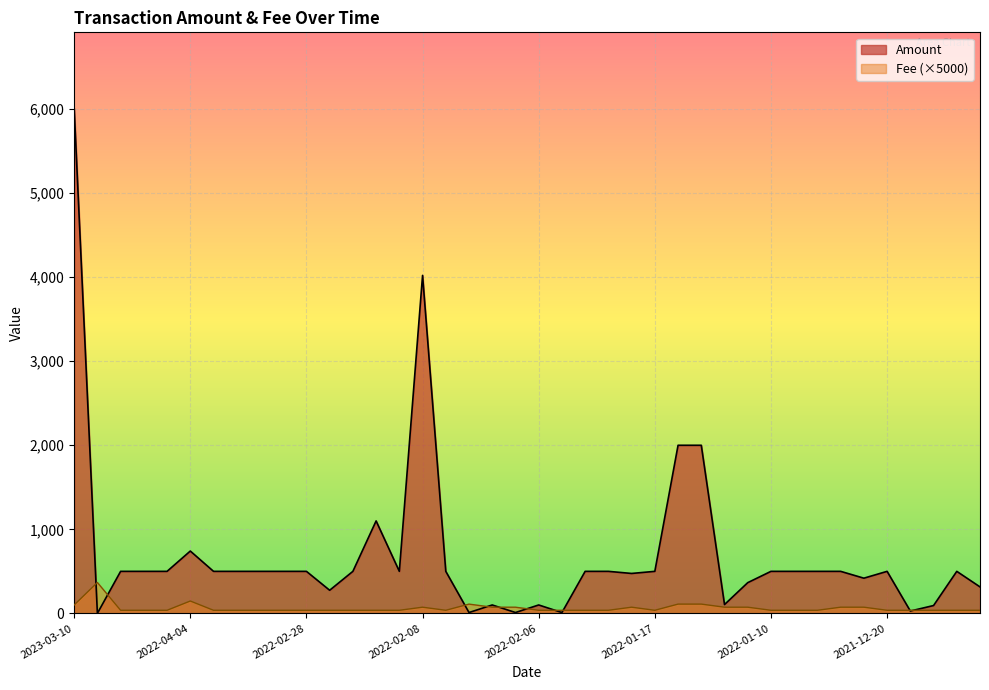

Reading right to left, list all the values displayed in this chart.

Amount: 315.0	500.0	93.3	28.0	500.0	418.8	500.0	500.0	500.0	500.0	365.6	105.0	2000.0	2000.0	500.0	475.0	500.0	500.0	10.0	100.0	10.0	100.0	10.0	500.0	4021.0	500.0	1100.0	500.0	275.0	500.0	500.0	500.0	500.0	500.0	741.6	500.0	500.0	500.0	0.0	6011.1
Fee: 36.8	36.8	36.8	36.8	36.8	73.5	73.5	36.8	36.8	36.8	73.5	73.5	110.2	110.2	36.8	73.5	36.8	36.8	36.8	36.8	73.5	73.5	110.2	36.8	73.5	36.8	36.8	36.8	36.8	36.8	36.8	36.8	36.8	36.8	147.0	36.8	36.8	36.8	367.5	100.0